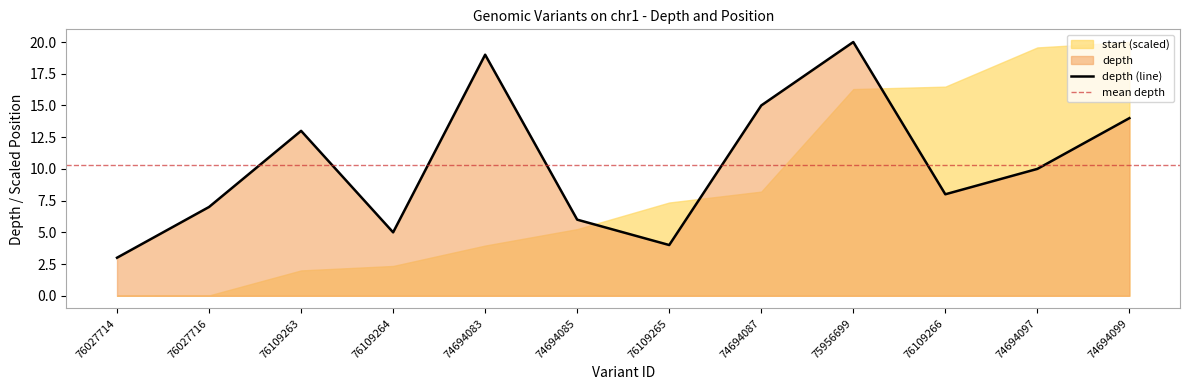

Which label corresponds to the largest value in the chart?

75956699